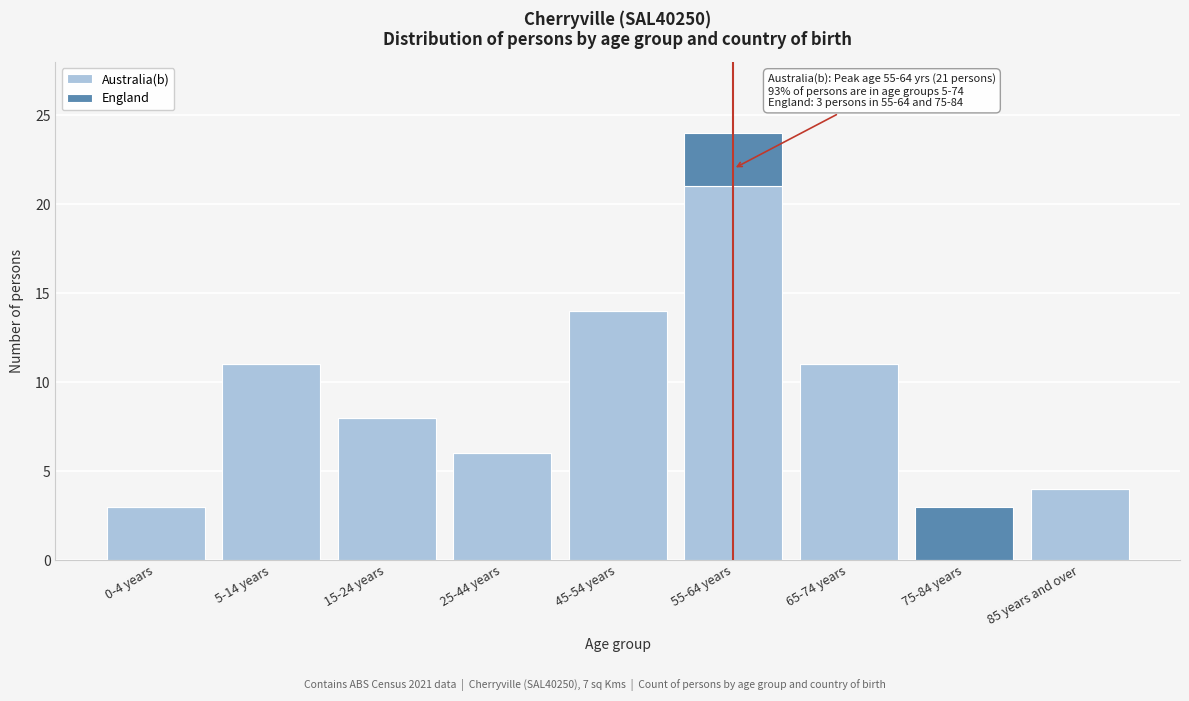

Reading left to right, transcribe the values for Australia(b).

0-4 years=3	5-14 years=11	15-24 years=8	25-44 years=6	45-54 years=14	55-64 years=21	65-74 years=11	75-84 years=0	85 years and over=4